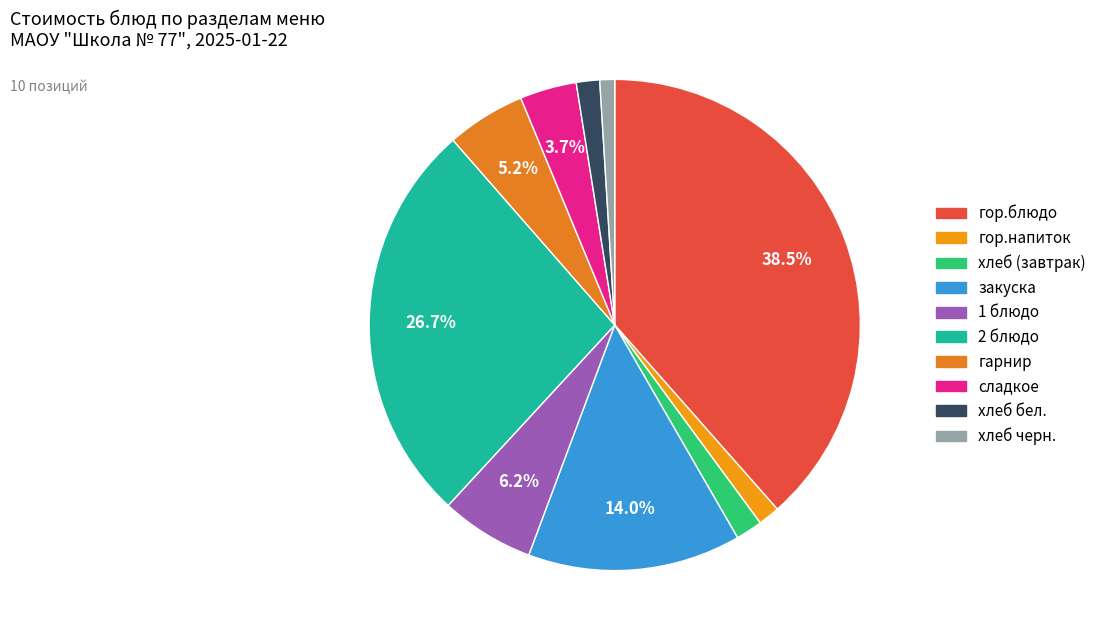

Which slice is the largest?

гор.блюдо